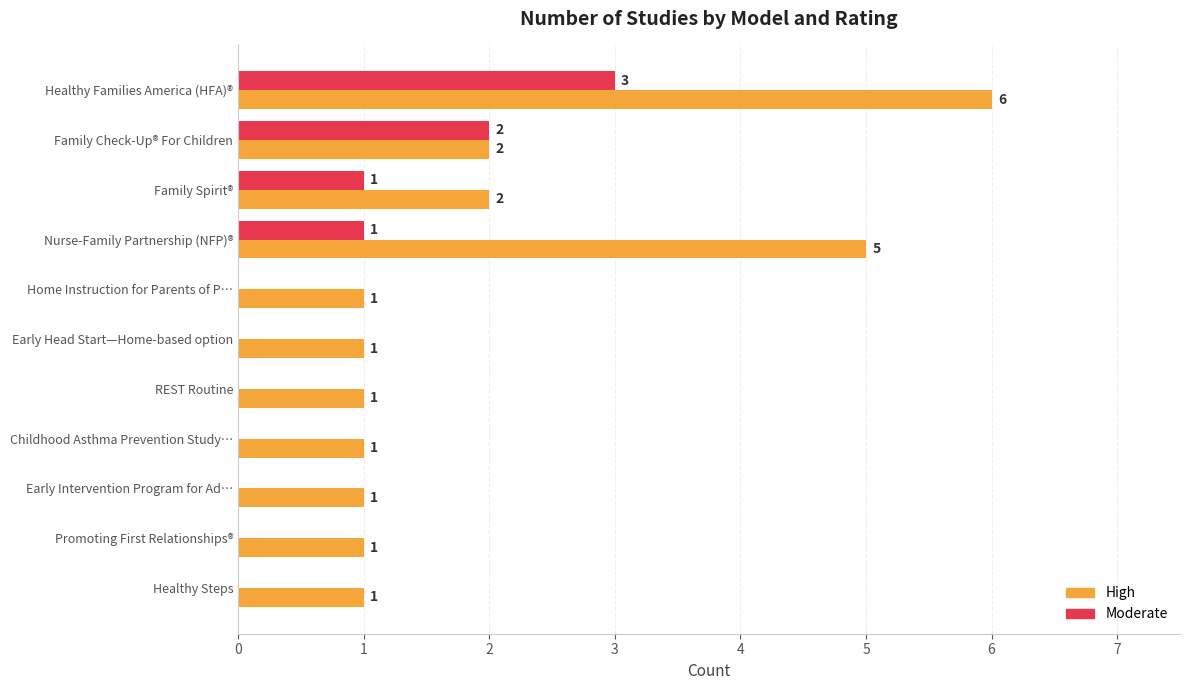

True or false: High has a value of 5 at Nurse-Family Partnership (NFP)®.

True